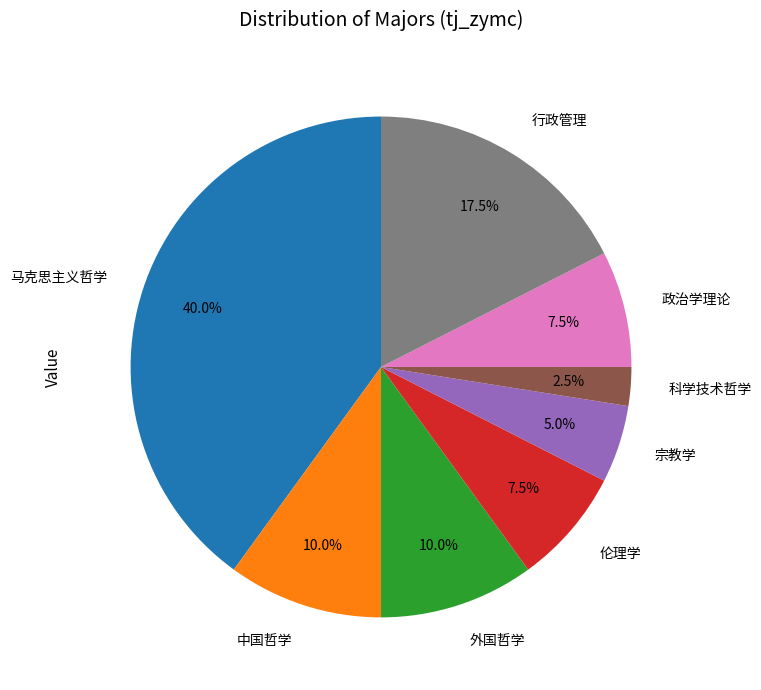

How many segments does this pie chart have?

8